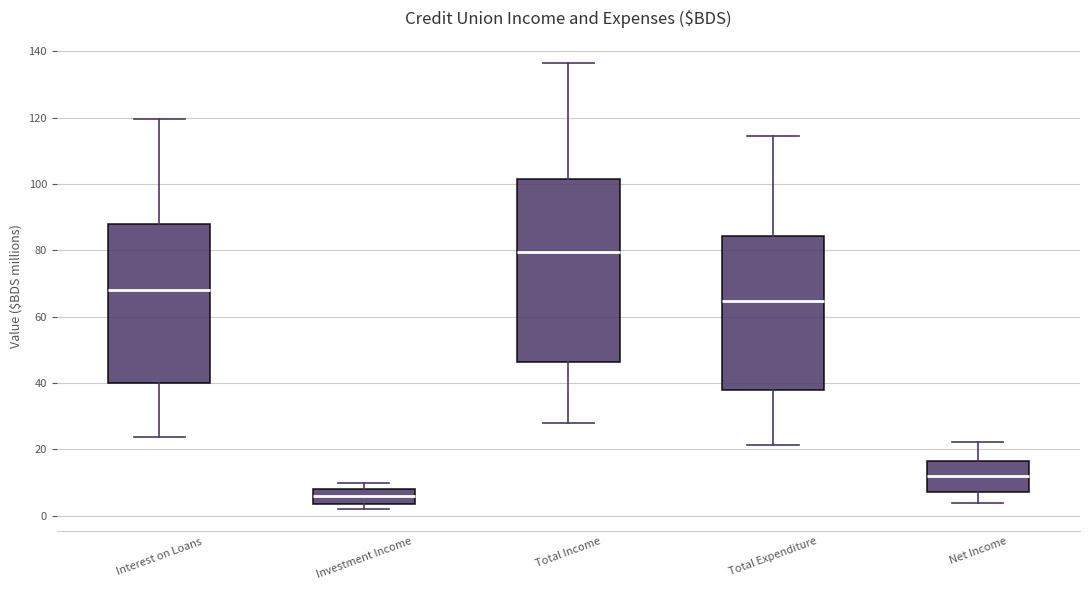

Reading left to right, read every box against the y-axis: the position of its median line, the range the box covers, and the ends of its whiskers. The values are not printed on the chart, so give them approximately, as read against the axis.

Interest on Loans: median 68, box 40 to 88, whiskers 24 to 120
Investment Income: median 6, box 4 to 8, whiskers 2 to 10
Total Income: median 80, box 46 to 102, whiskers 28 to 136
Total Expenditure: median 64, box 38 to 84, whiskers 22 to 114
Net Income: median 12, box 8 to 16, whiskers 4 to 22